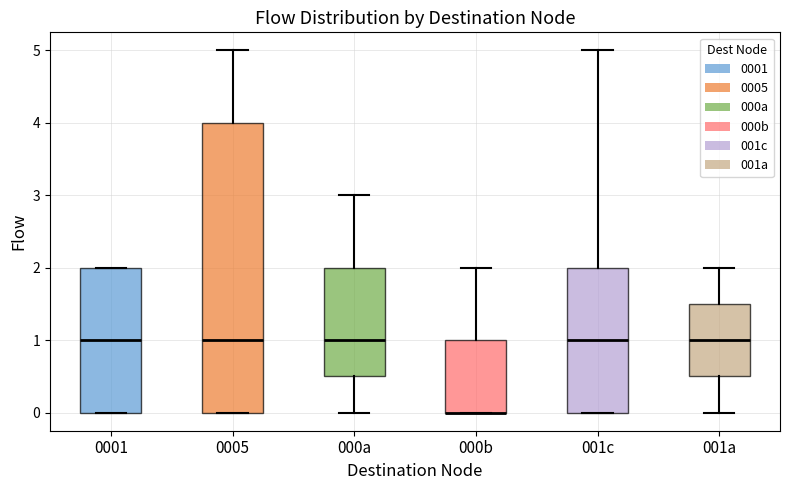

Comparing the boxes themselves (not the whiskers), which one is the tallest?

0005